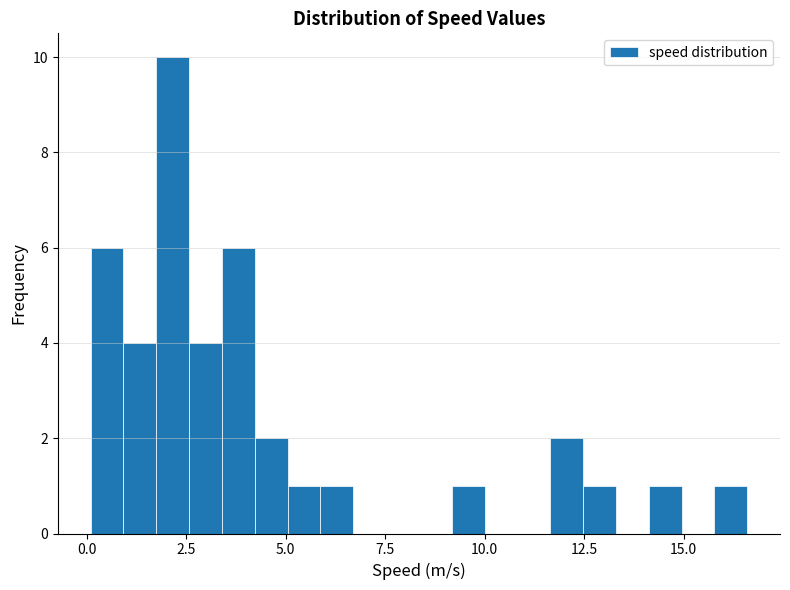

Around what value on the x-axis is the tallest bar? Give the approximate position of its centre, as read against the axis.

2.0